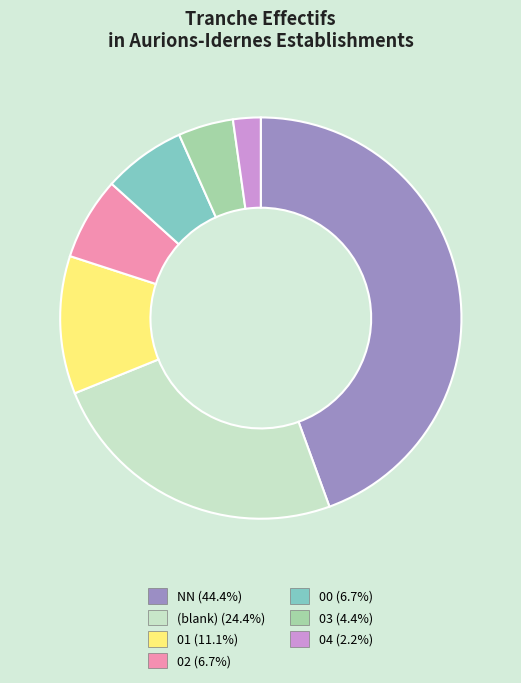

Is there any slice that represents more than half of the pie?

No